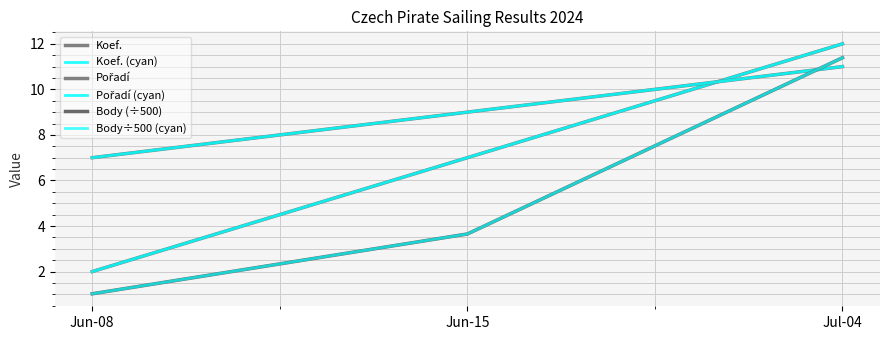

Does the chart have visible grid lines?

Yes